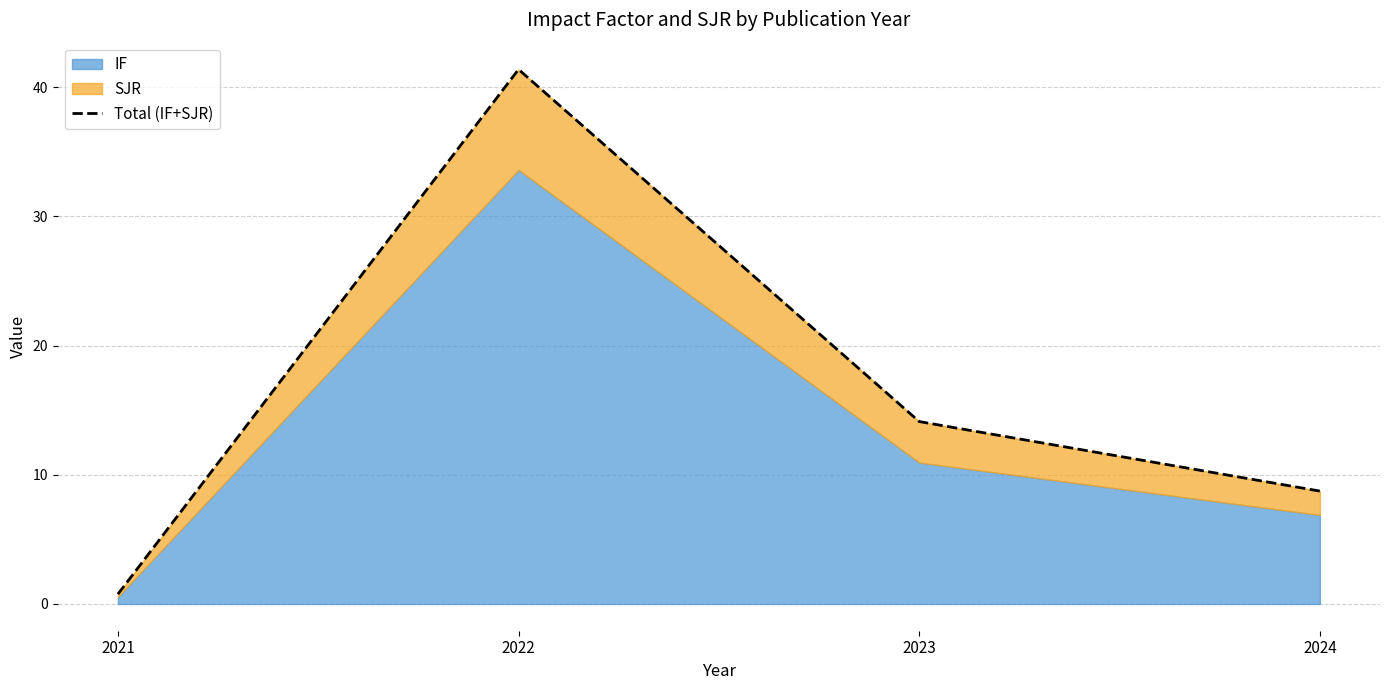

Count the number of categories in the chart.

4